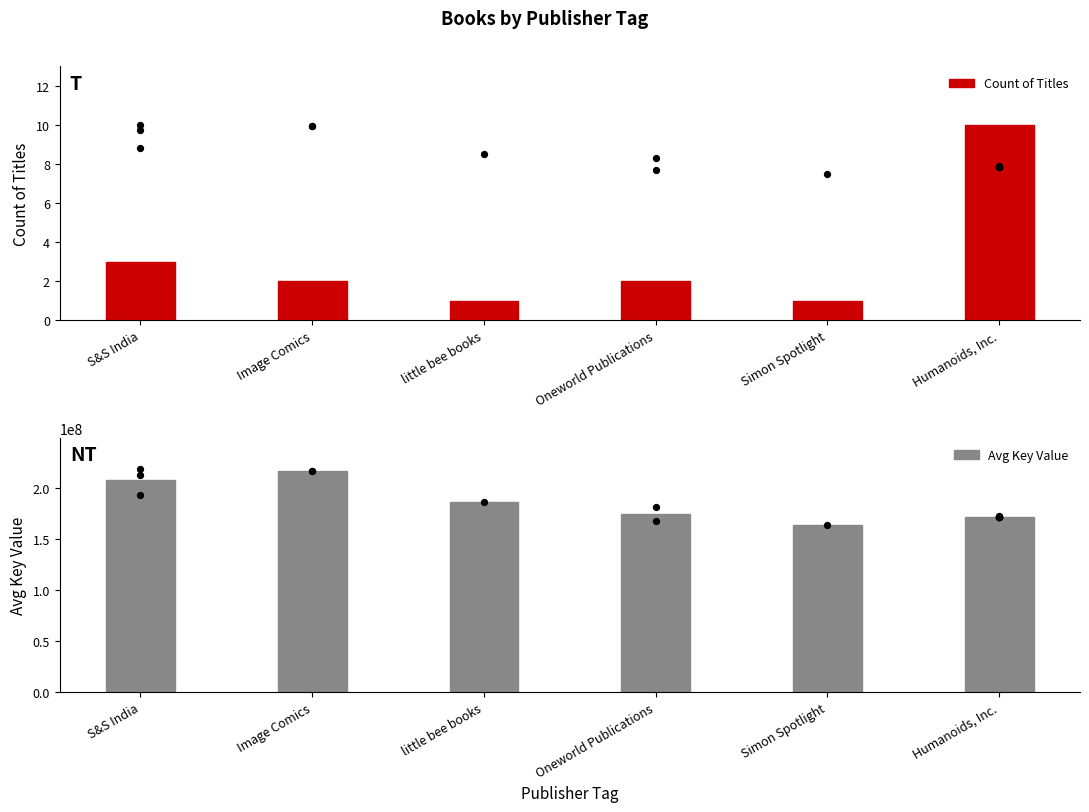

At which category is the sum across all series the highest?

Image Comics